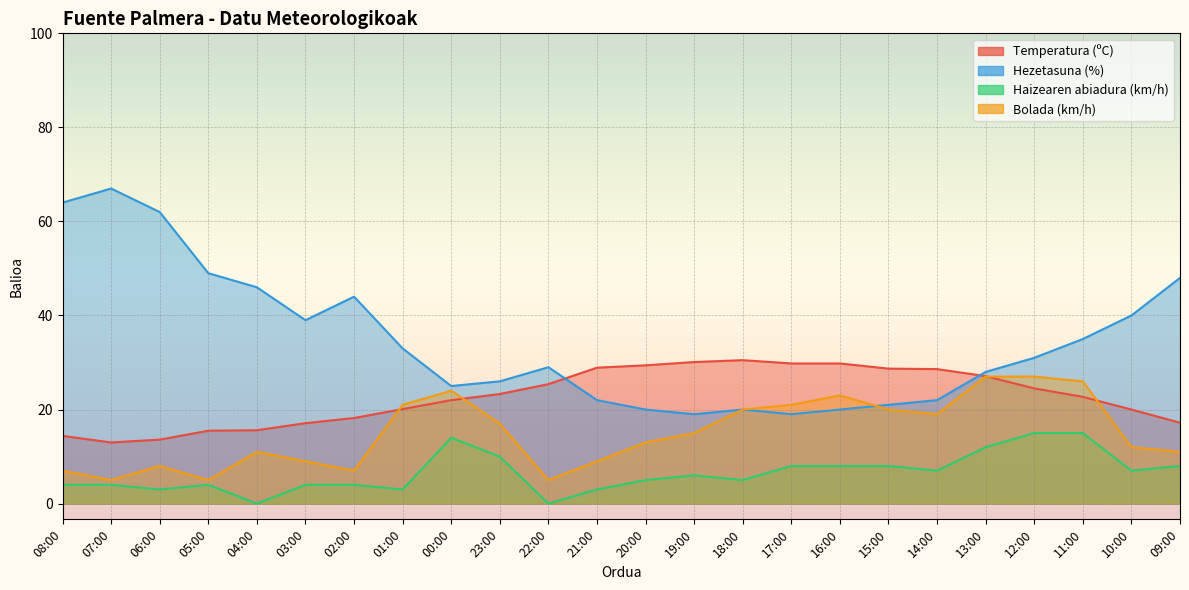

What is the sum of all Bolada (km/h) values?

362.0